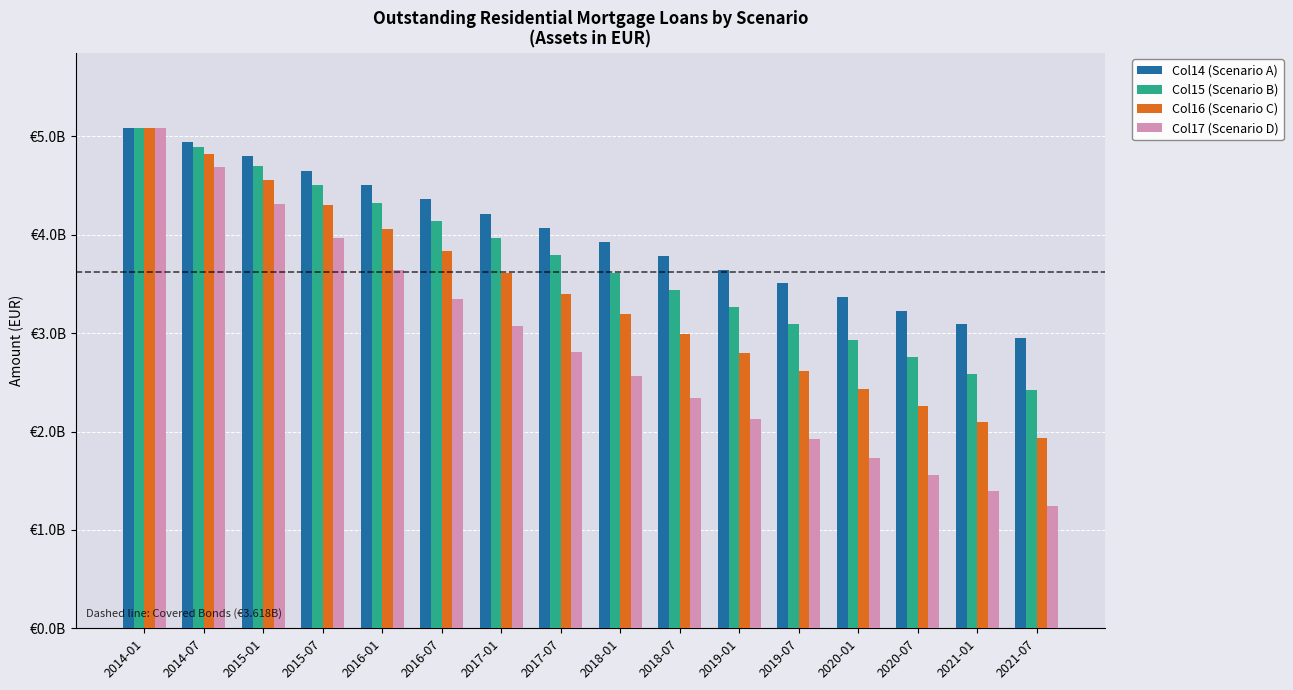

Which series has the widest spread of values?

Col17 (Scenario D)